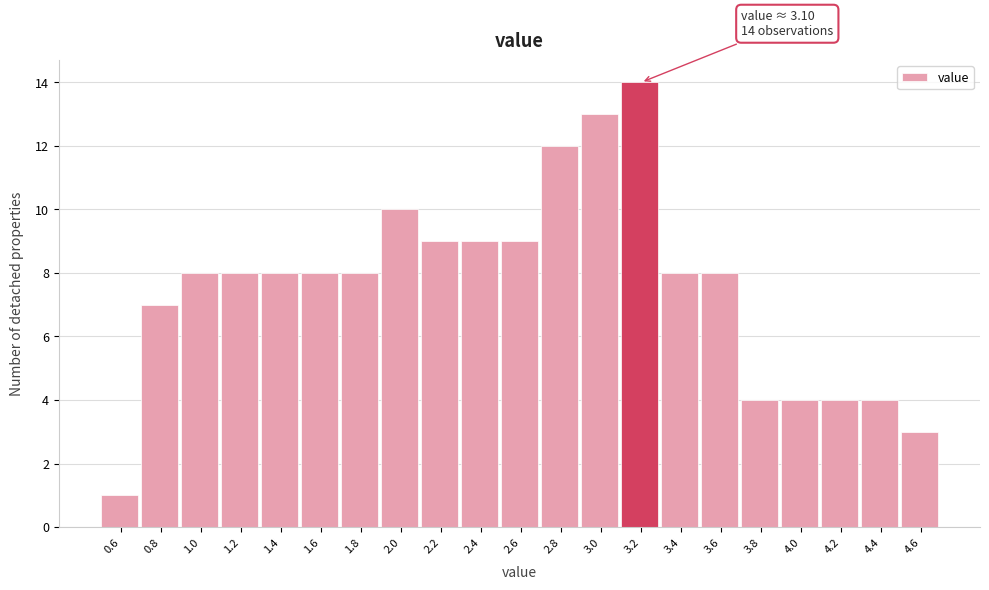

Over which range of the x-axis is the bar tallest?

3.1 to 3.3